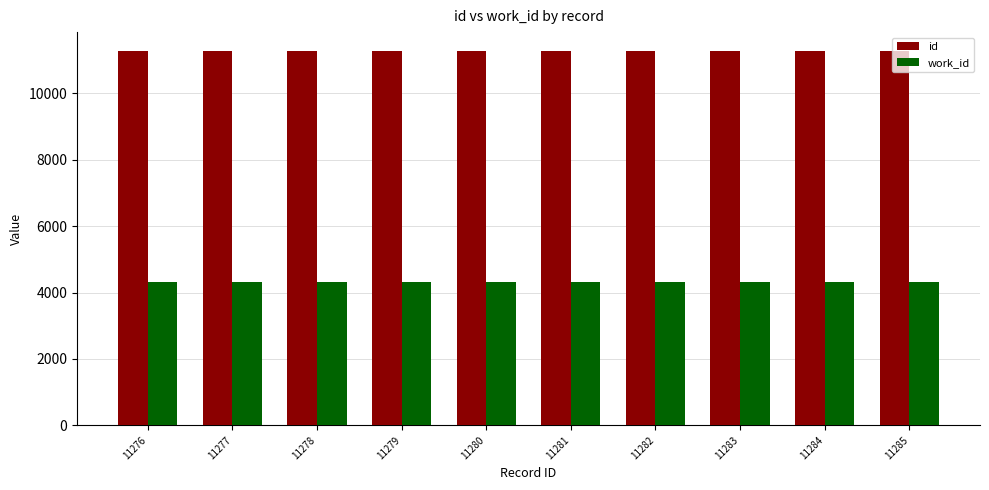

What is the minimum value shown in the chart?

4323